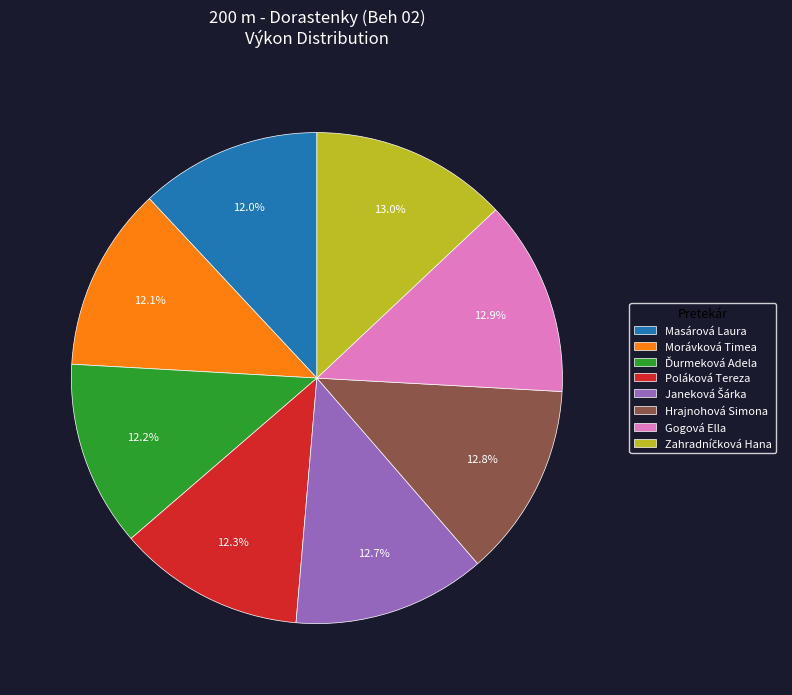

Does Poláková Tereza represent more than half of the total?

No